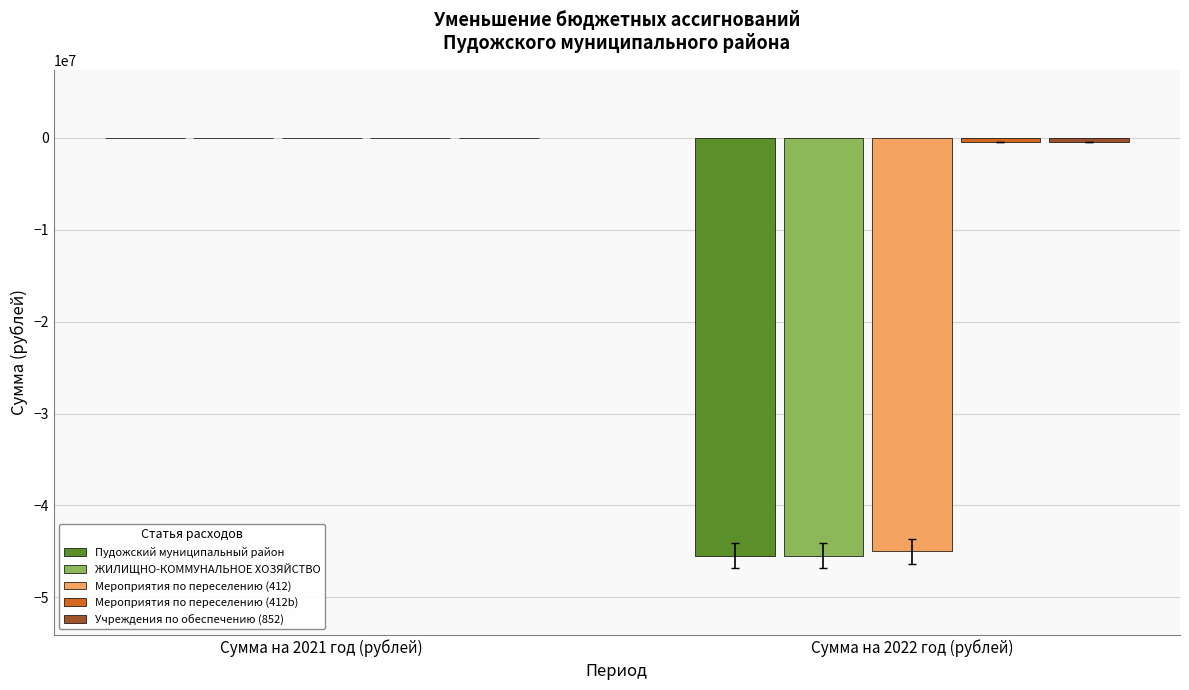

At which category is the sum across all series the highest?

Сумма на 2021 год (рублей)